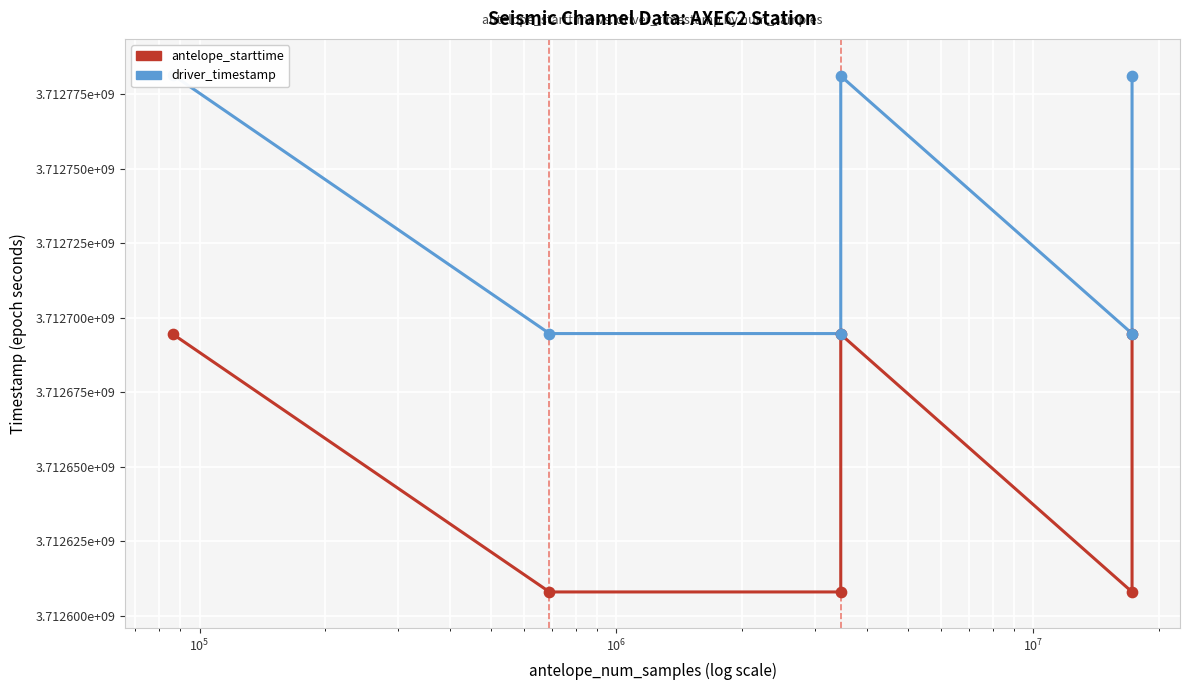

At how many categories does at least one series exceed 3712694391?

6